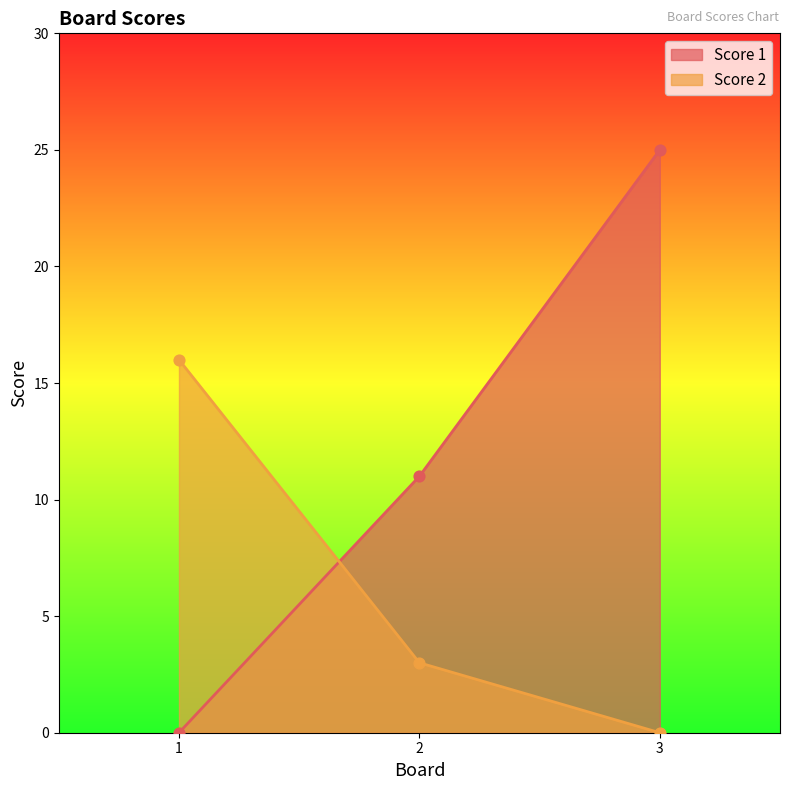

At how many categories does at least one series exceed 14?

2